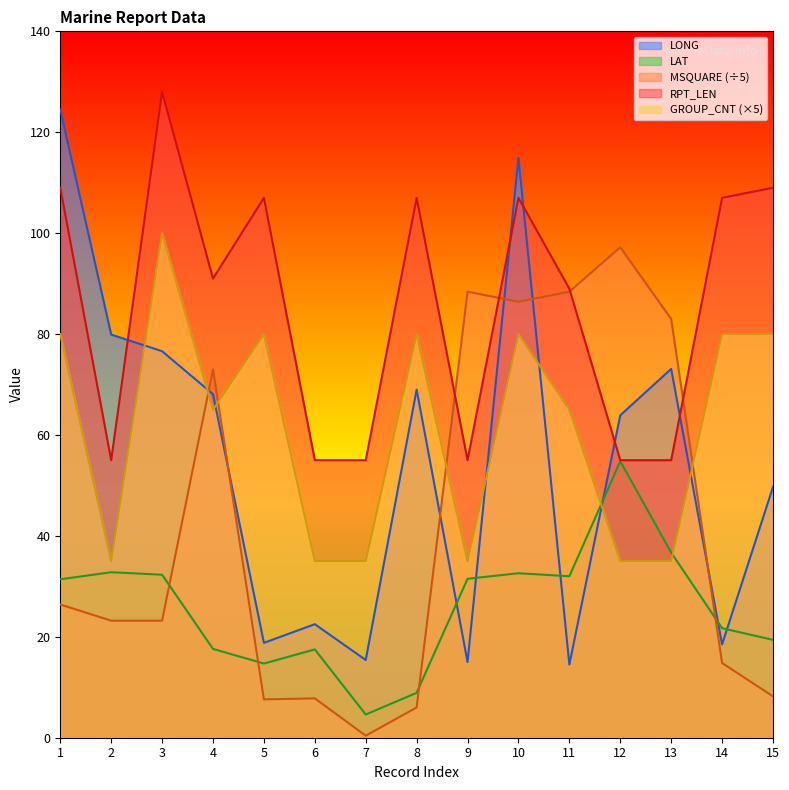

How many values in the MSQUARE series are below 23?

6